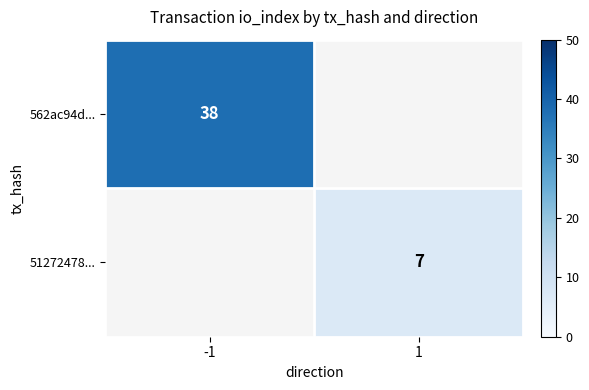

True or false: 562ac94d... has a value of 52 at -1.

False